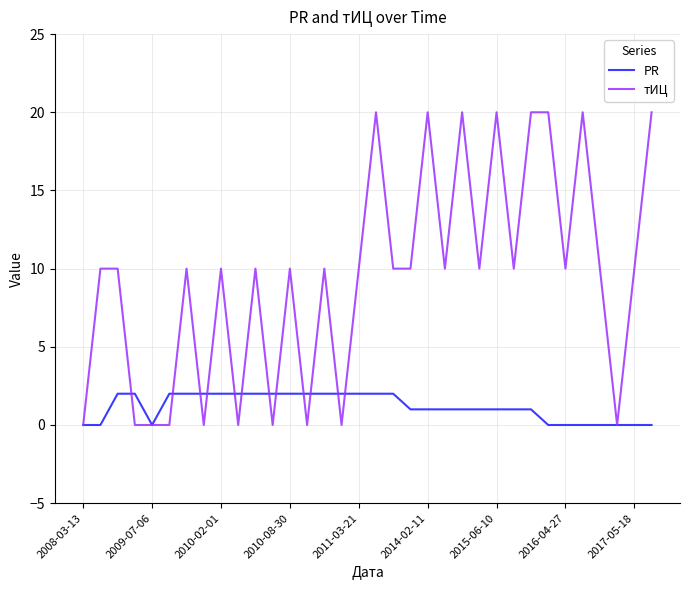

Rank the series by their maximum value, from highest to lowest.

тИЦ, PR